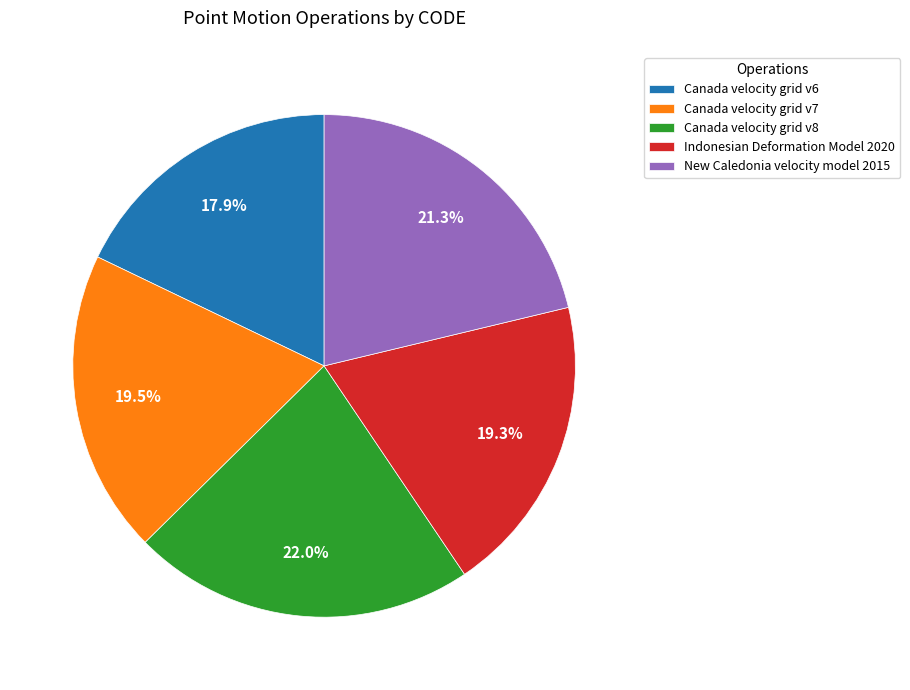

The Indonesian Deformation Model 2020 slice represents 19% of the pie. True or false?

True